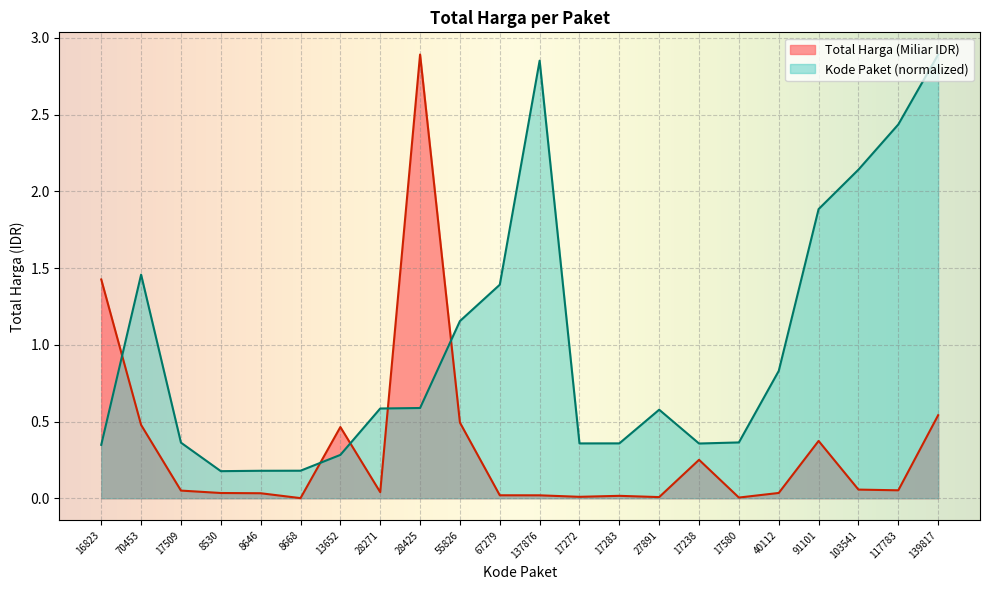

Which has a higher value, 8530 or 16823?

16823